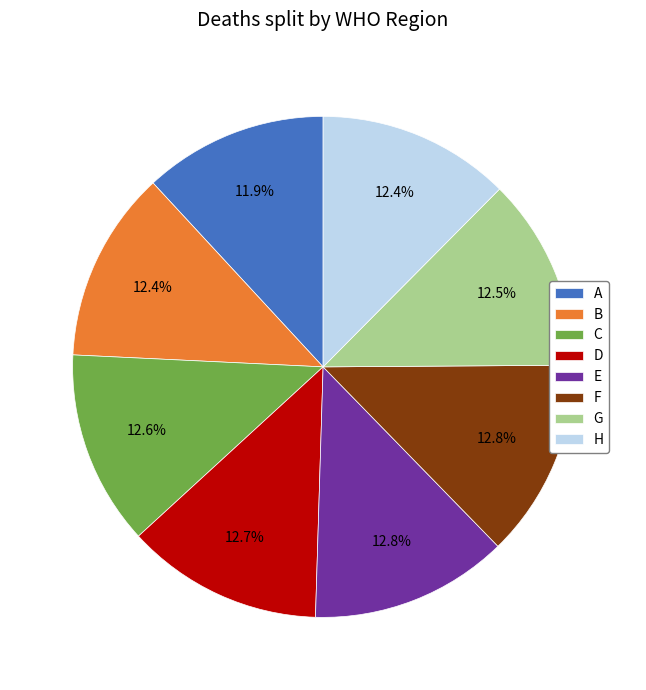

How many slices are in this pie chart?

8